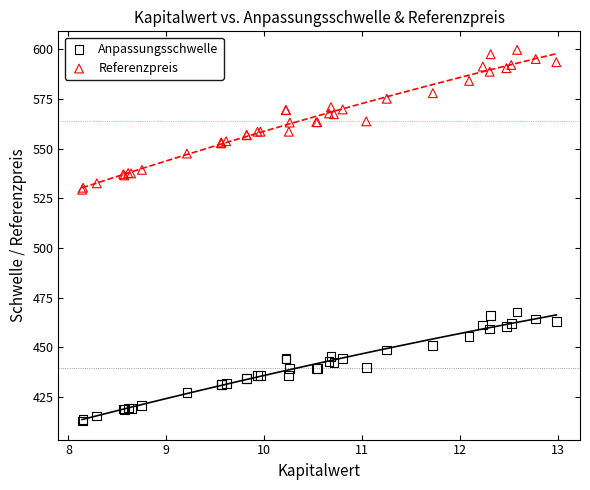

What is the X range (max minus min) for the scatter plot?

4.8